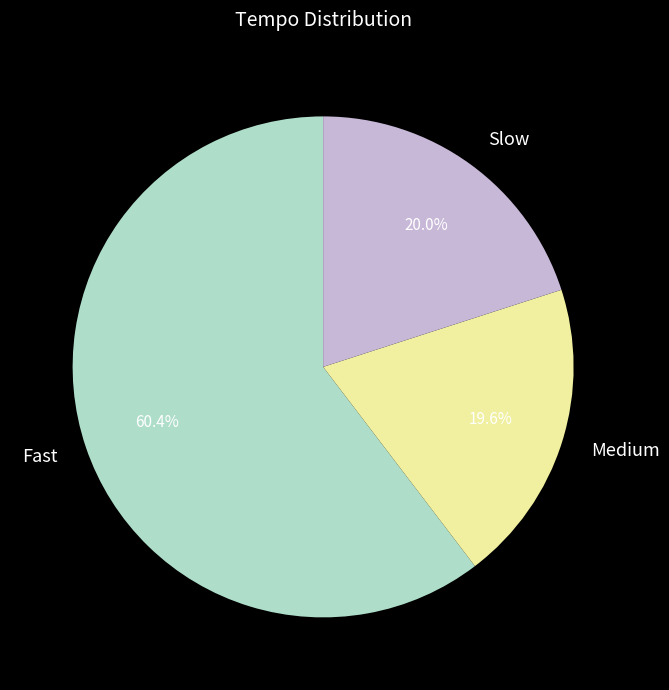

How many slices are in this pie chart?

3